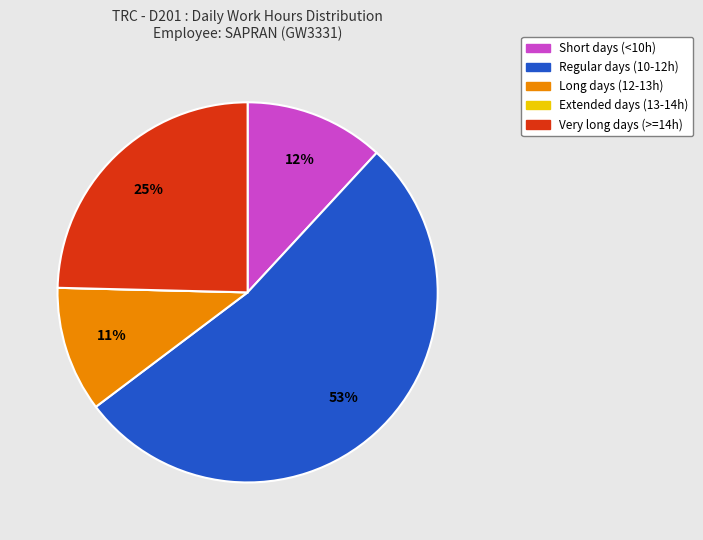

To the nearest percent, what is the average slice percentage?

20%